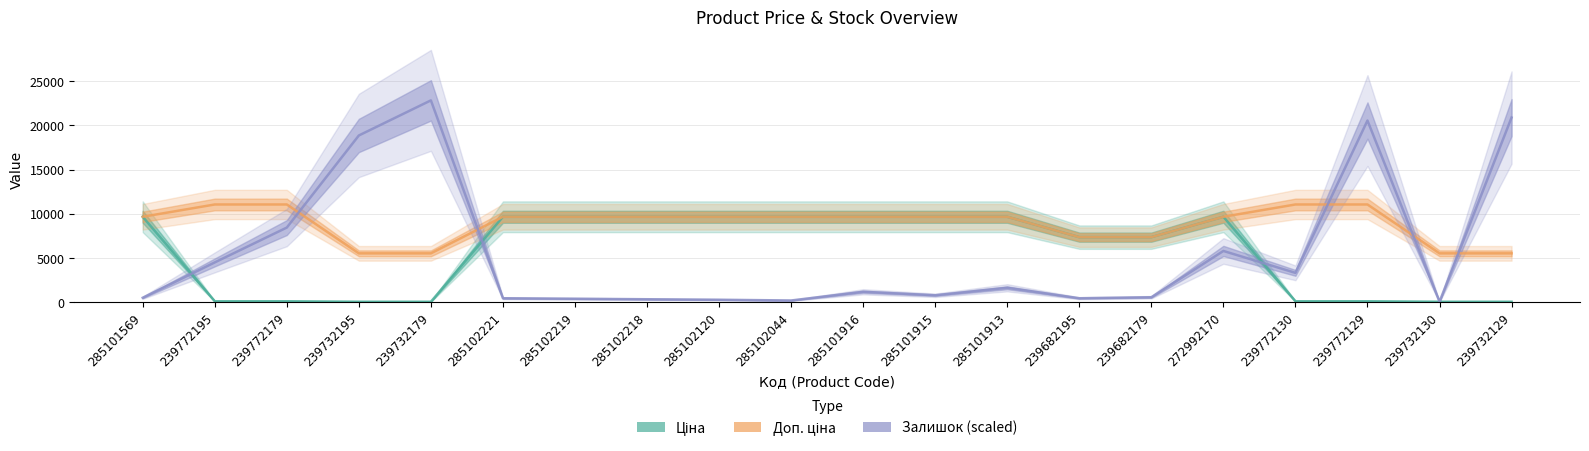

At how many categories does at least one series exceed 5069?

20